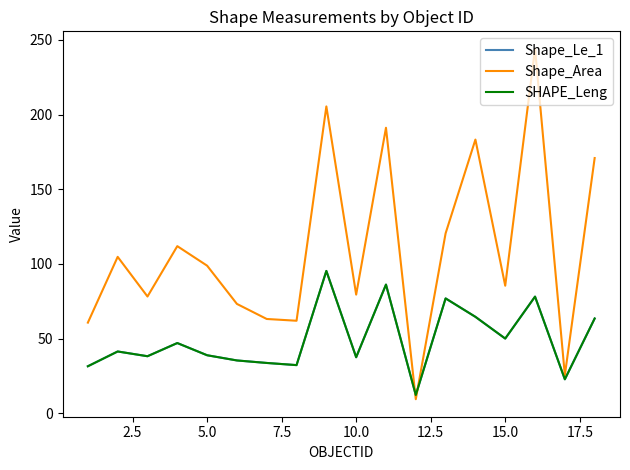

What is the difference between the maximum and minimum values in the Shape_Area series?

234.5